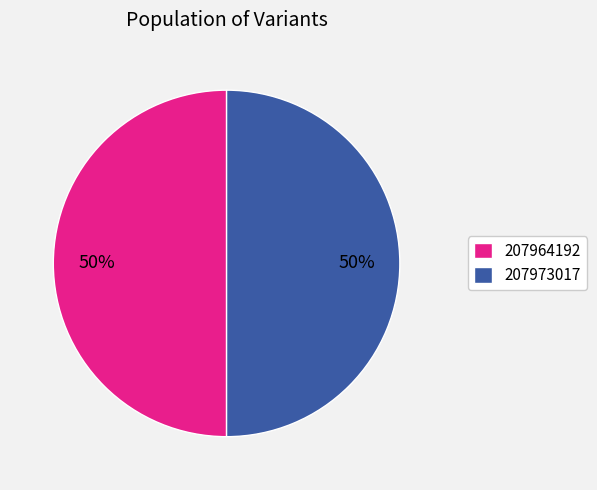

Do 207964192 and 207973017 together represent more than half of the pie?

Yes